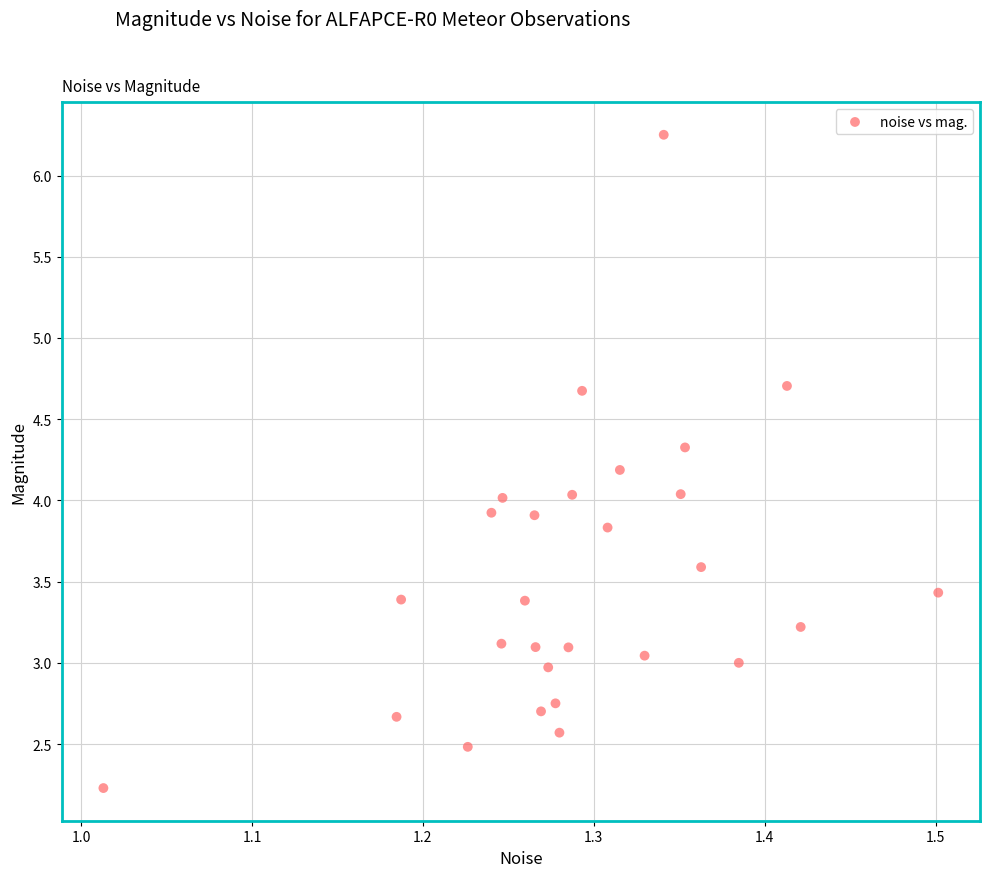

What is the range of X values (max minus min)?

0.5